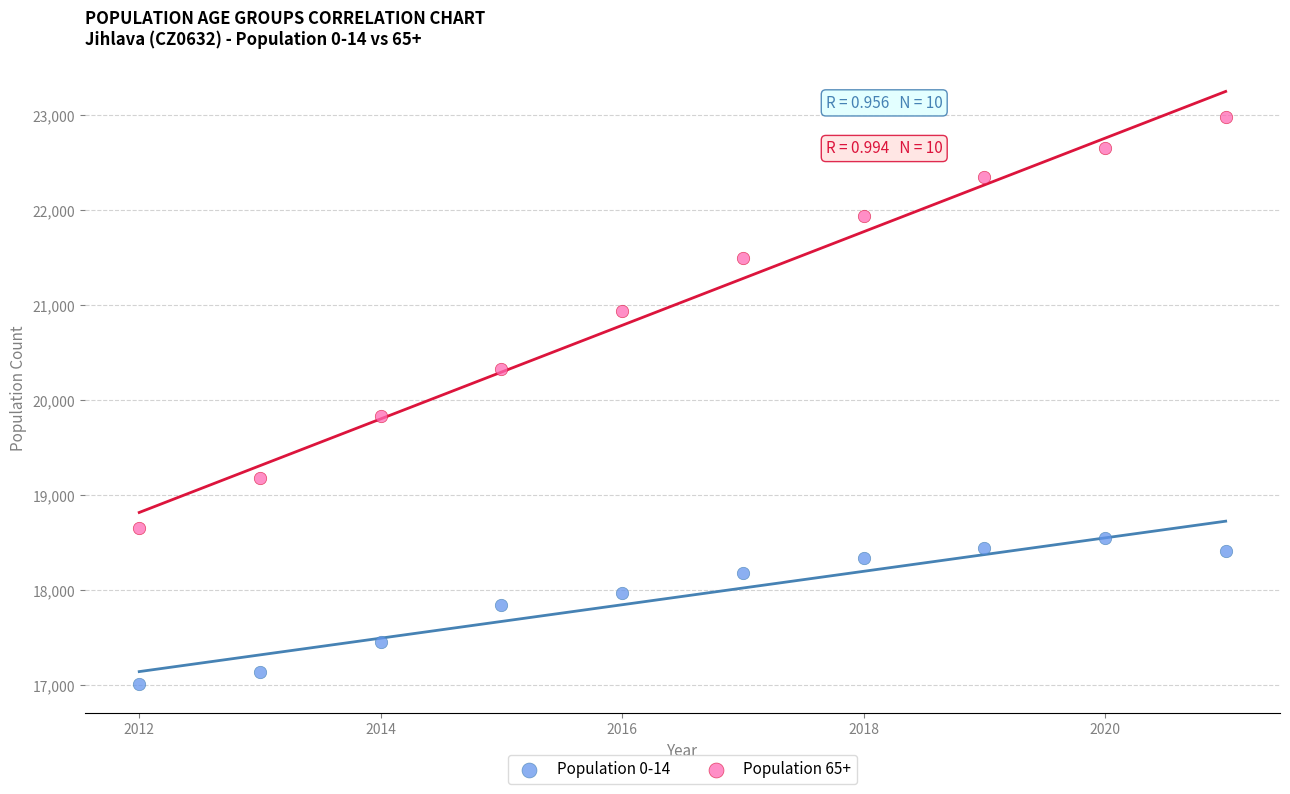

Which series contains the lowest Y value?

Population 0-14